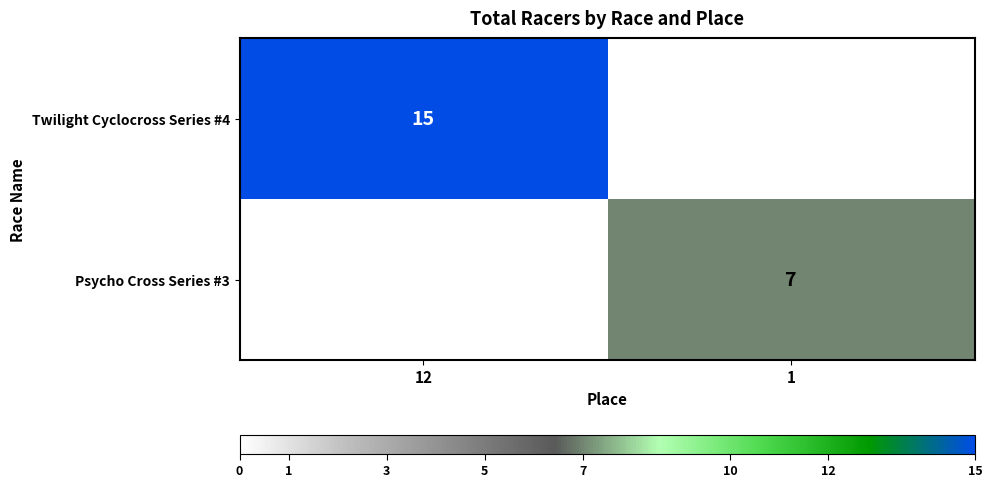

The Twilight Cyclocross Series #4 series shows 15 at 12. True or false?

True